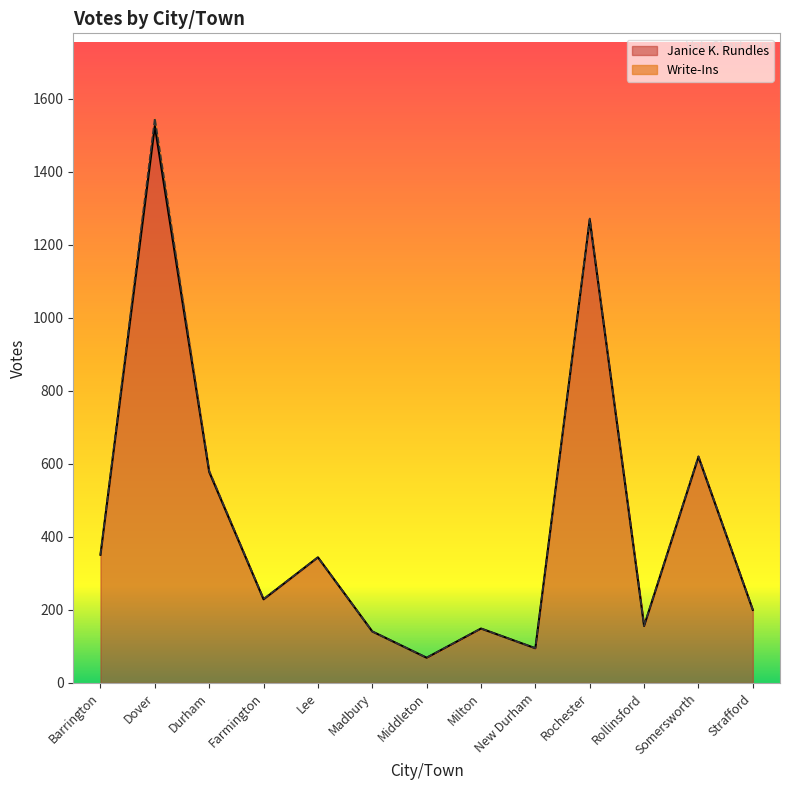

Which has a higher value, Middleton or Madbury?

Madbury